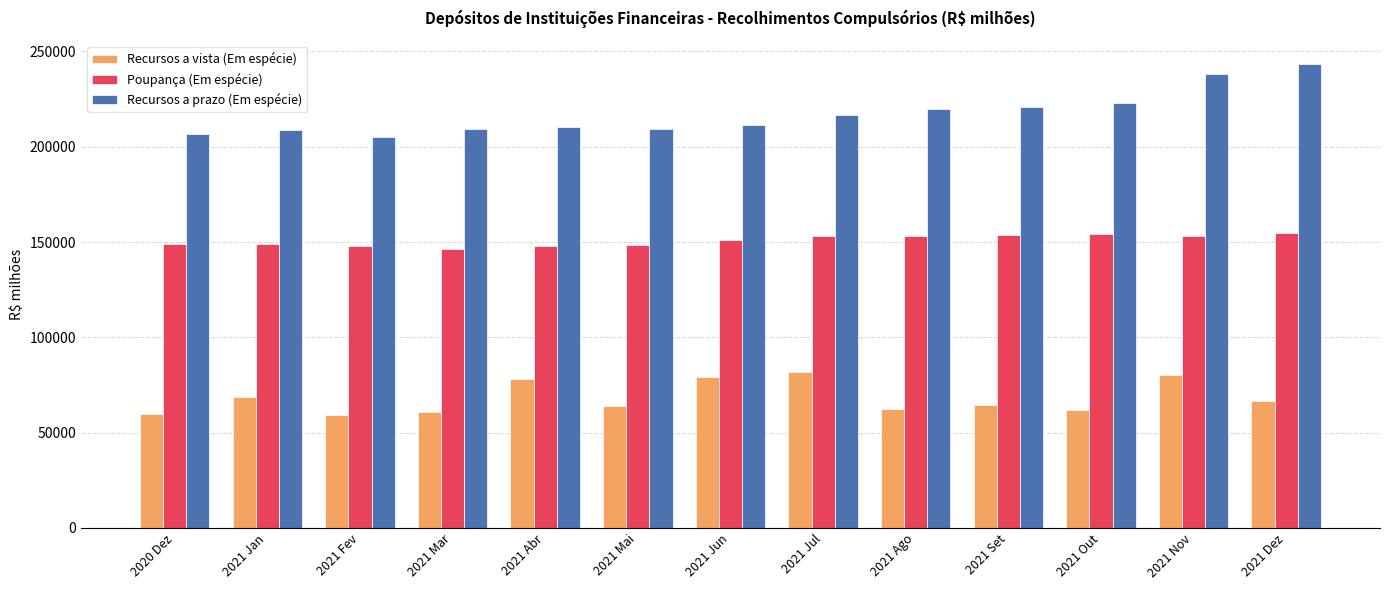

Are the bars grouped side by side (vs. stacked)?

Yes